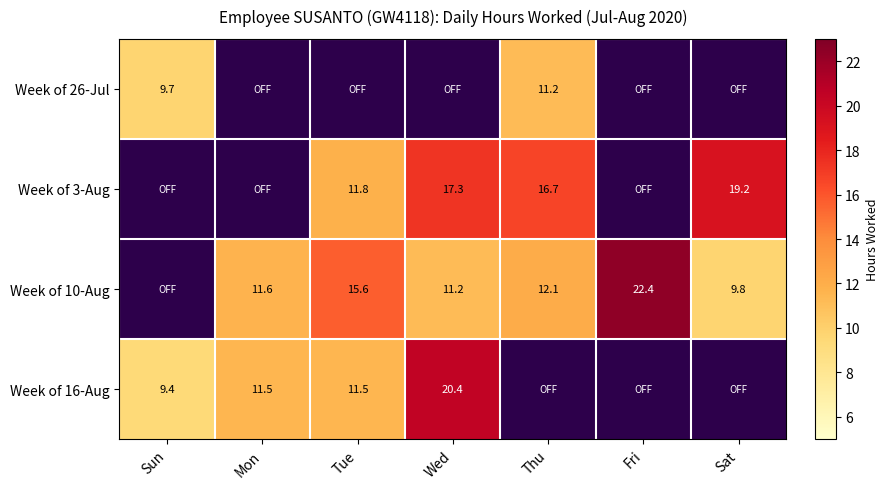

Is the value of Week of 26-Jul at Thu greater than the value of Week of 3-Aug at Thu?

No